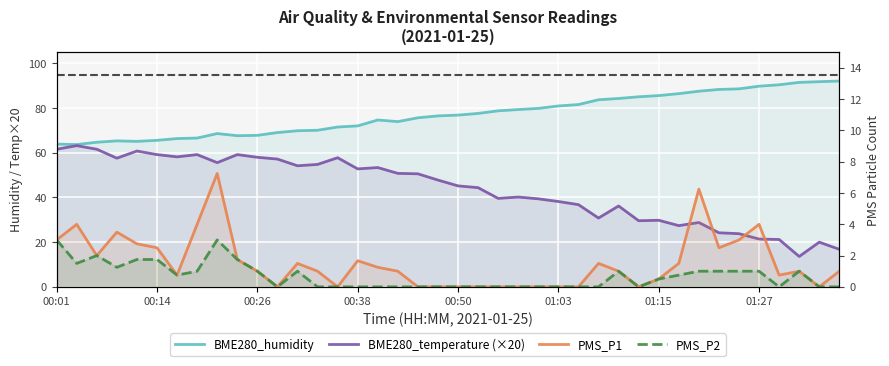

Which series has the widest spread of values?

BME280_temperature (×20)